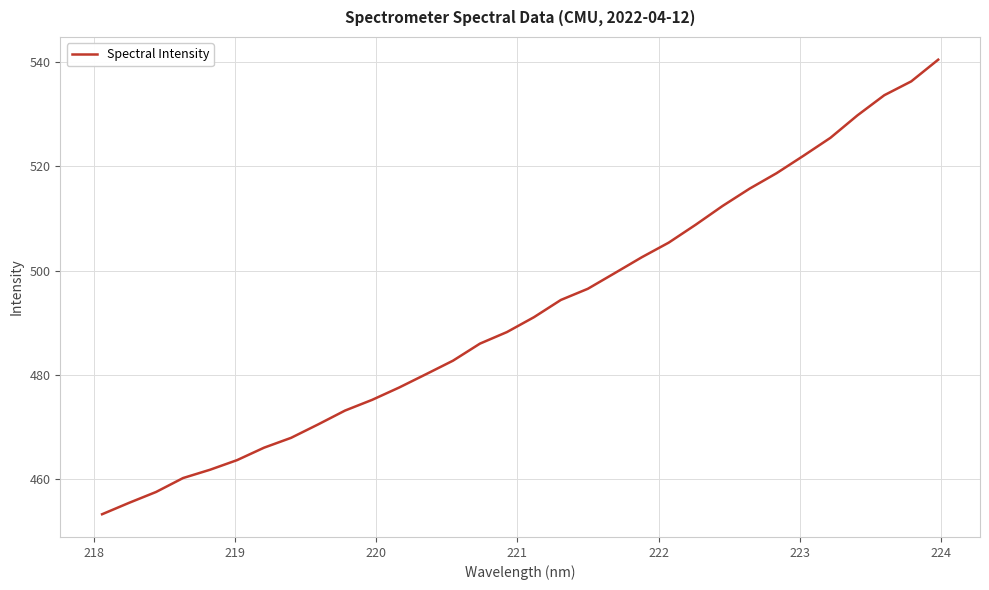

How many values exceed 491?

16